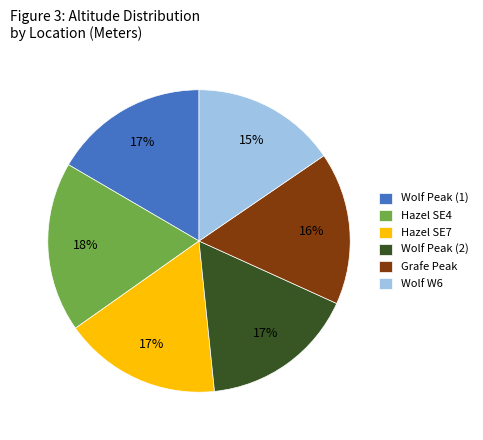

Which category has the biggest portion of the pie?

Hazel SE4